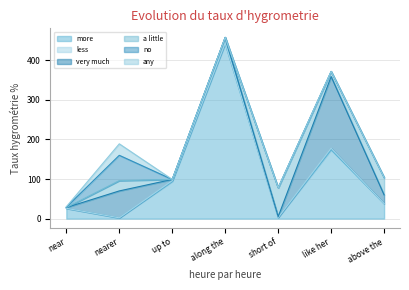

True or false: no has a value of 0 at short of.

True